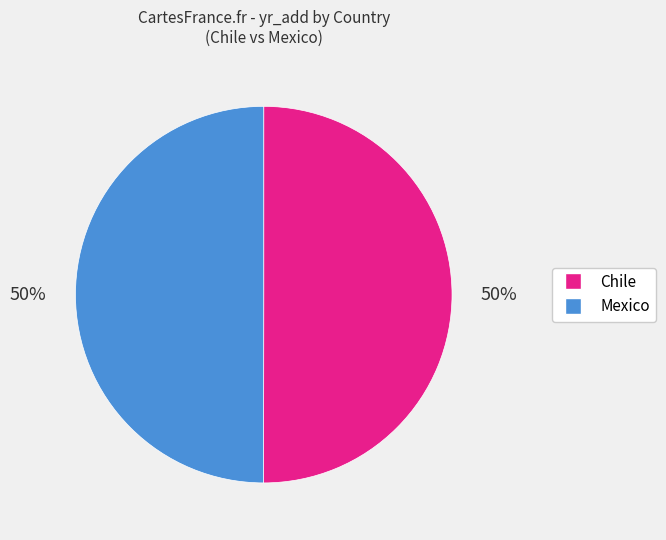

Is the sum of Mexico and Chile greater than half?

Yes